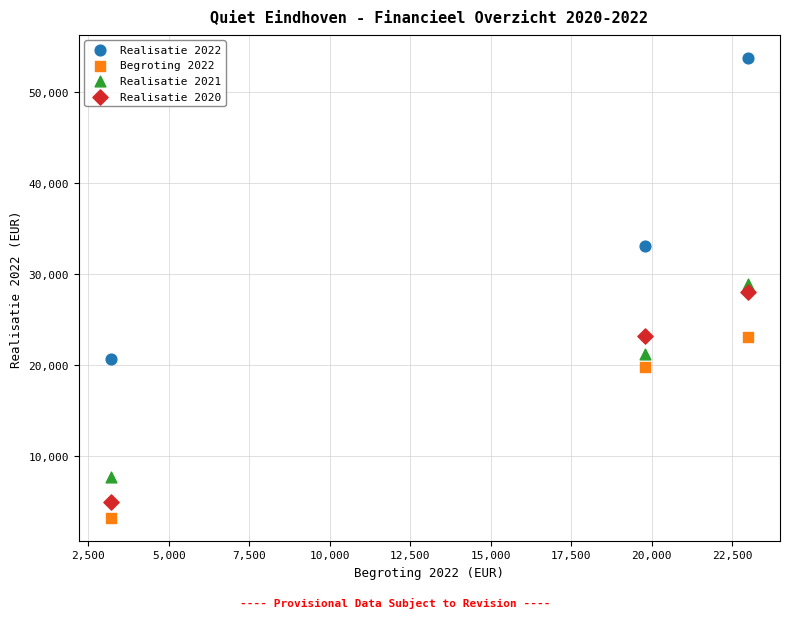

Which series has the largest Y range (max minus min)?

Realisatie 2022